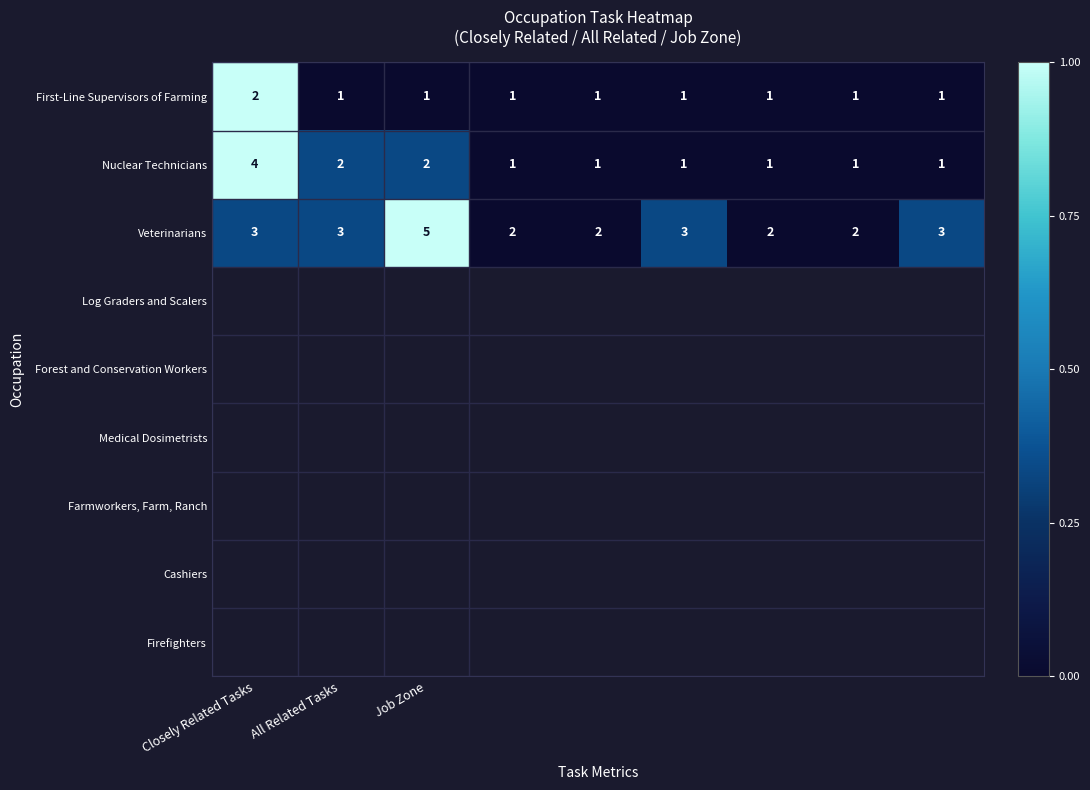

Count the Veterinarians values in the range 2 to 3.

8